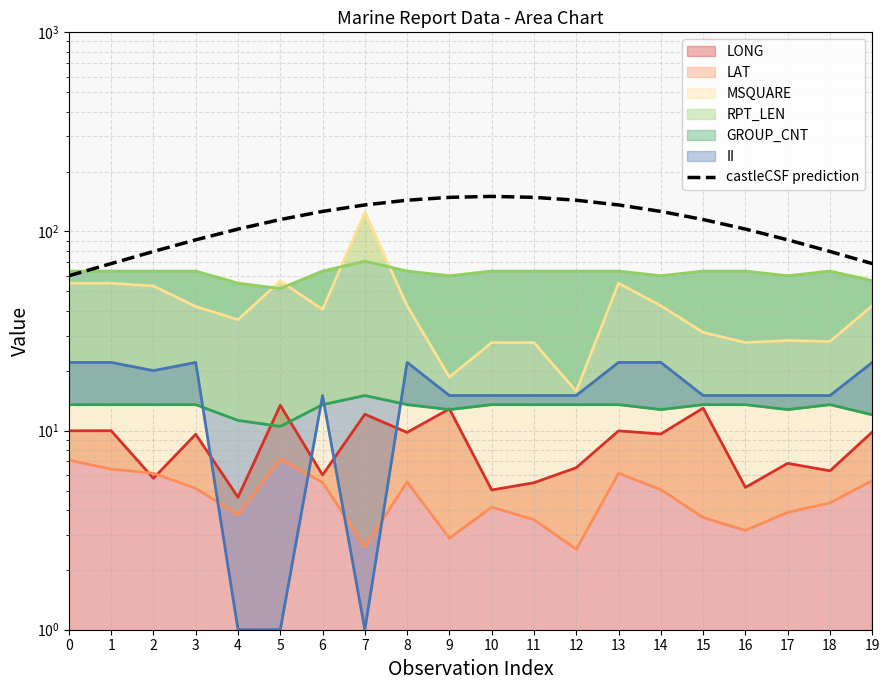

What is the difference between the values at 6 and 10?

23.9